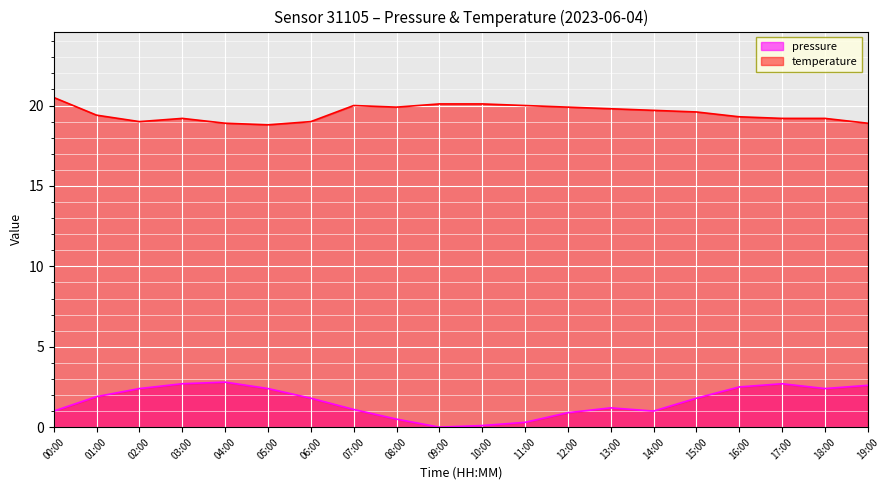

What is the total value across all series at 03:00?

21.9